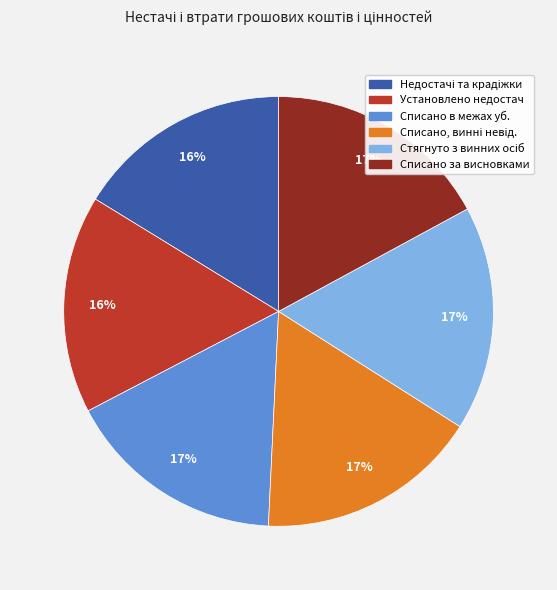

To the nearest percent, what is the average slice percentage?

17%